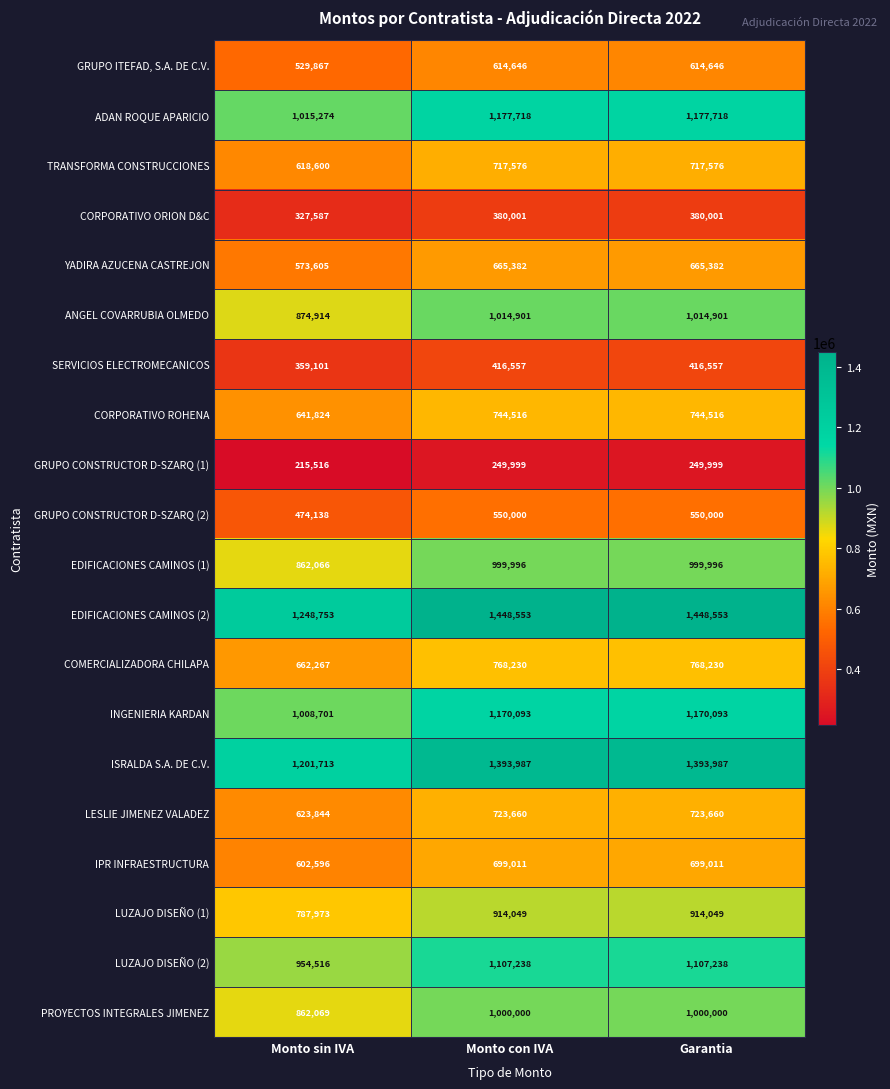

Count the number of data series in this chart.

20